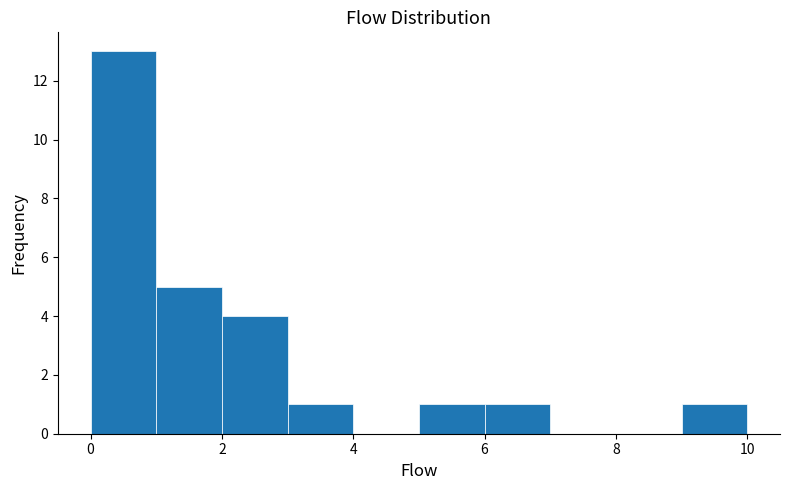

Reading left to right, transcribe this chart: for each bar, give the range it covers on the x-axis and its height. The values are not printed on the chart, so give them approximately, as read against the axis.

0 to 1: 13
1 to 2: 5
2 to 3: 4
3 to 4: 1
4 to 5: 0
5 to 6: 1
6 to 7: 1
7 to 8: 0
8 to 9: 0
9 to 10: 1